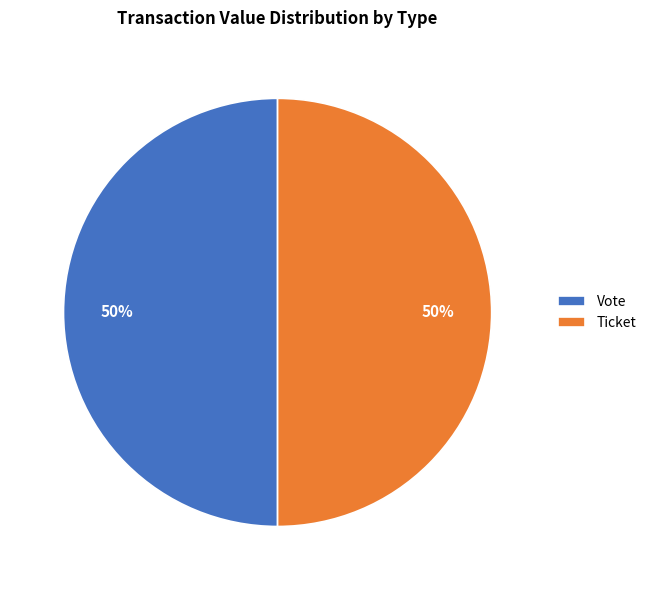

What is the ratio of the value at Ticket to the value at Vote?

1.0